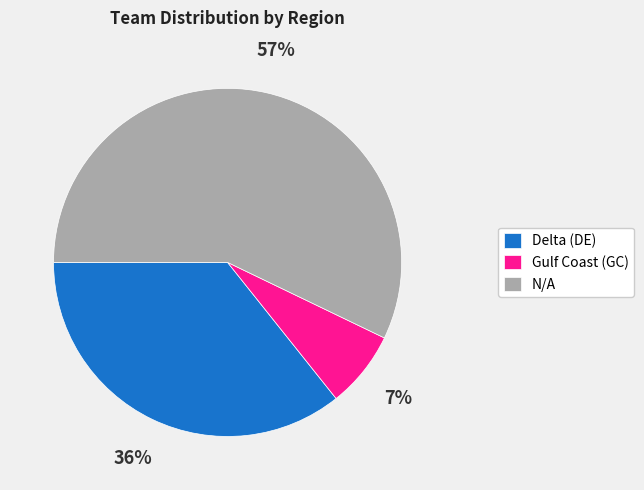

What is the largest slice in the pie chart?

N/A